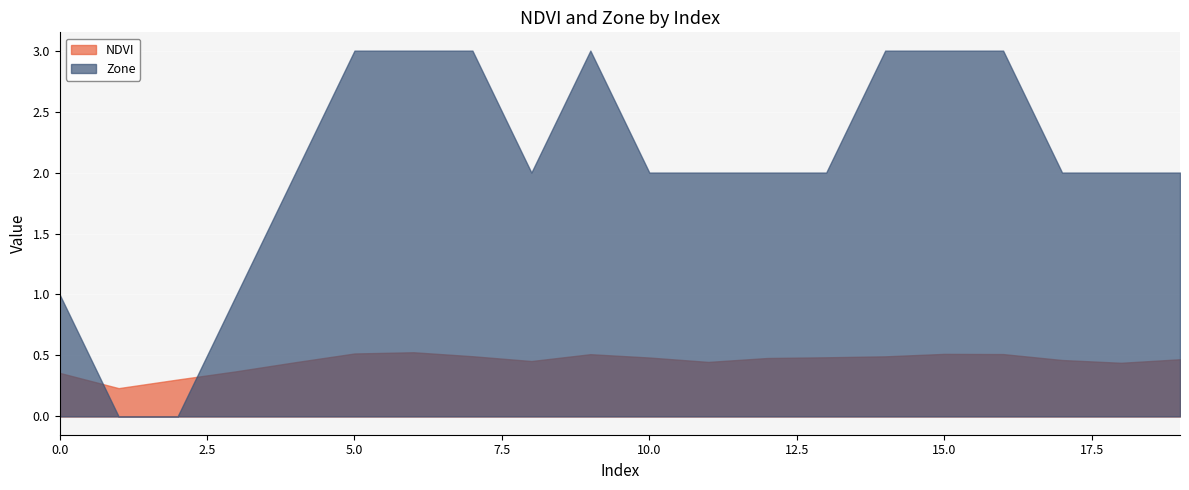

What is the spread (max minus min) of values at 13?

1.5